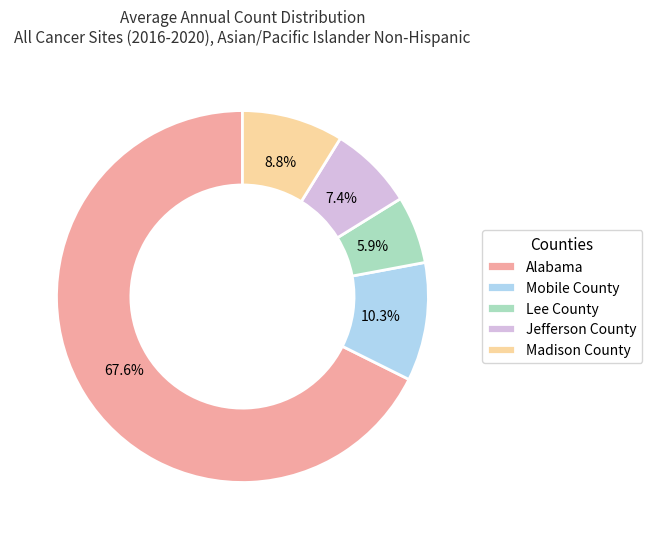

Is there a majority slice in this chart?

Yes